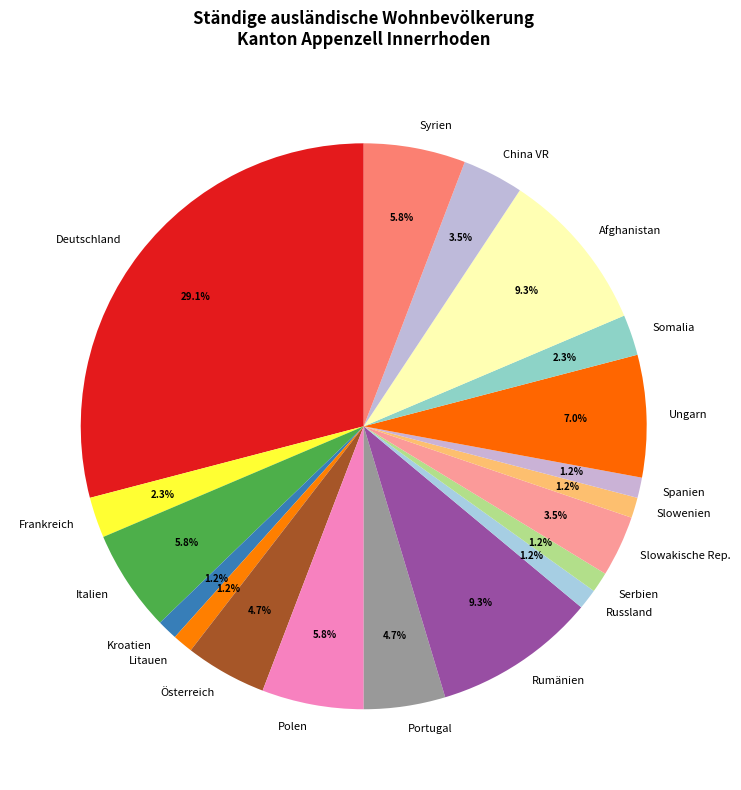

Which category has the biggest portion of the pie?

Deutschland